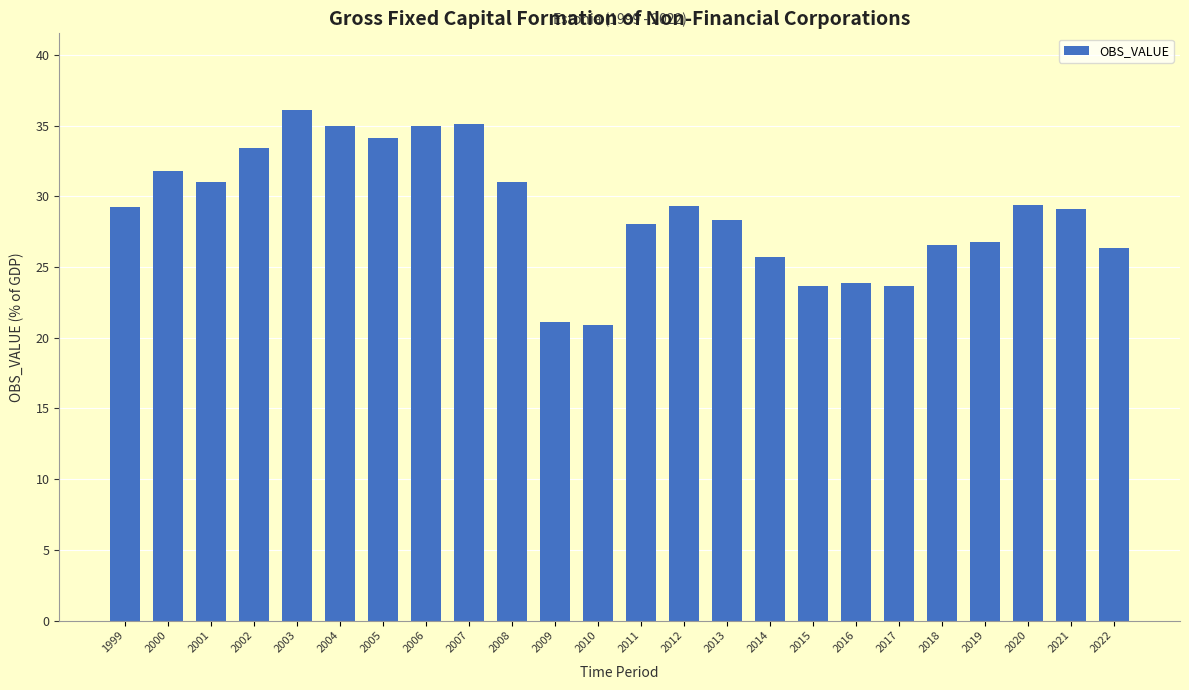

What is the minimum value shown in the chart?

20.9